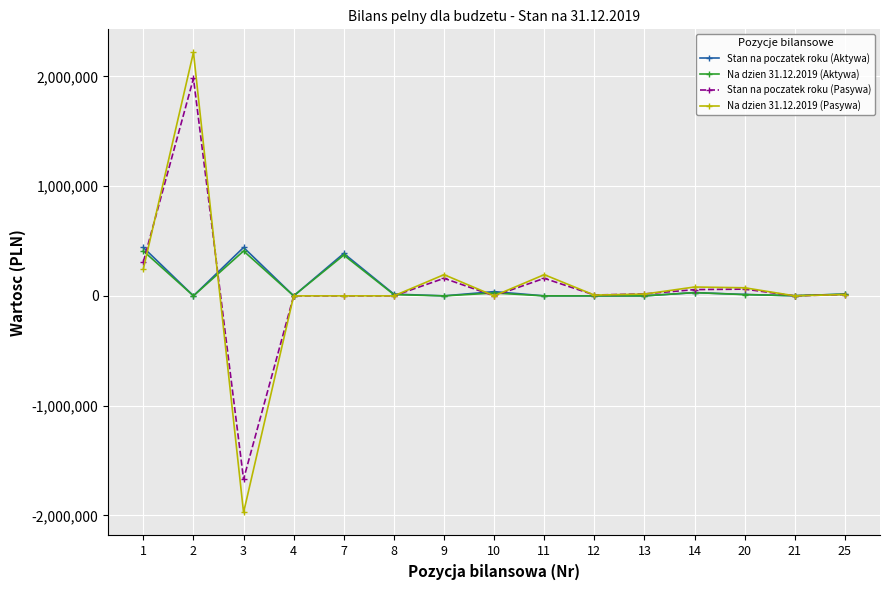

The Stan na poczatek roku (Pasywa) series shows 0.0 at 10. True or false?

True